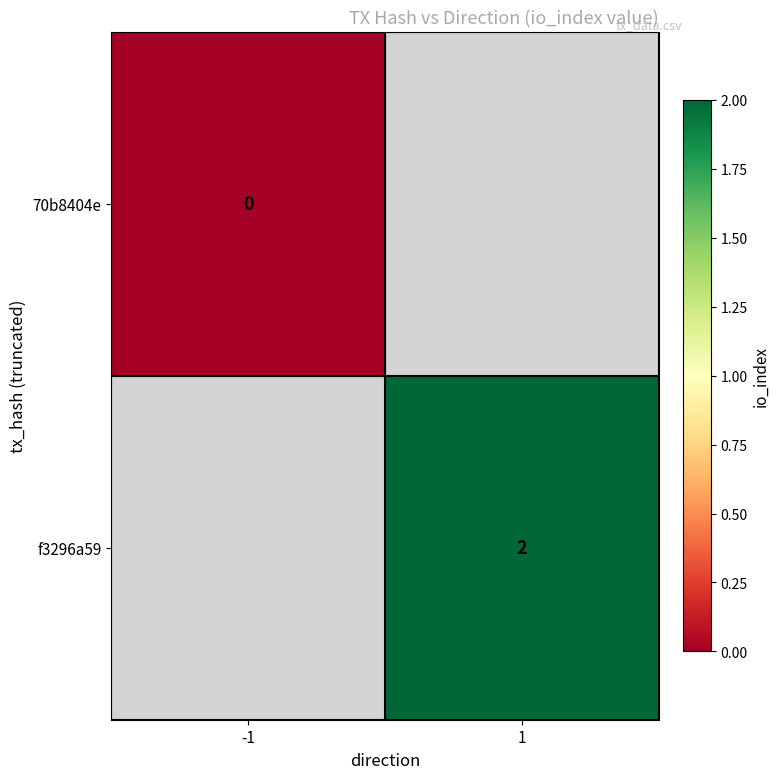

Is it true that f3296a59 equals 3 at 1?

False